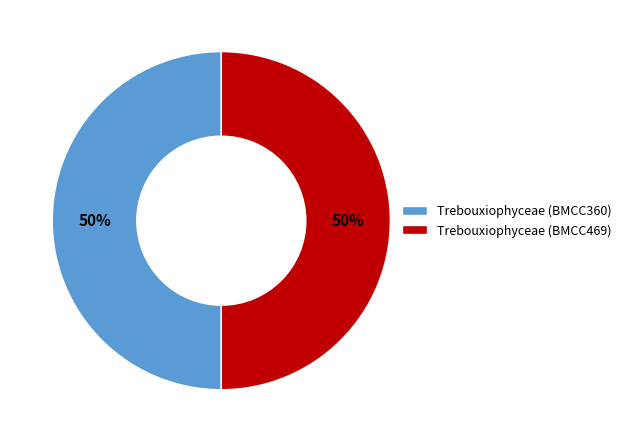

What percentage is the Trebouxiophyceae (BMCC360) slice, to the nearest percent?

50%